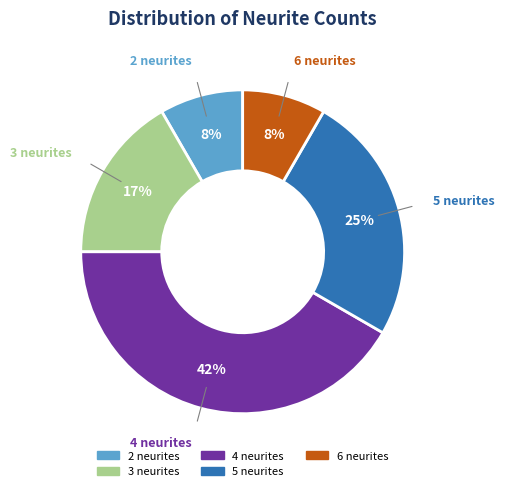

Which slice is the largest?

4 neurites